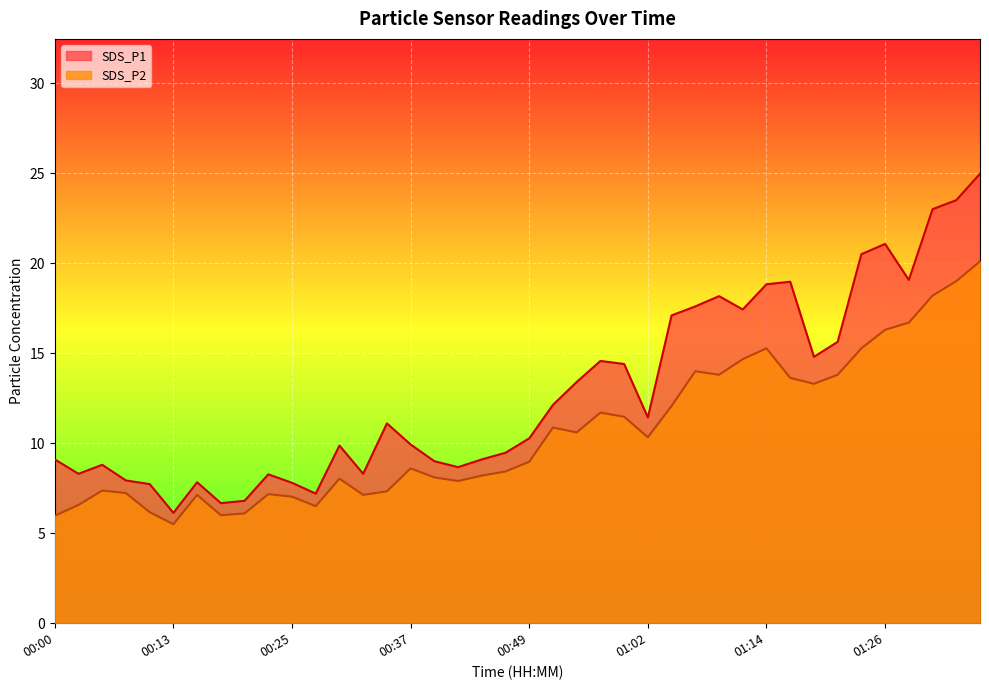

What is the difference between the second highest and minimum values in the SDS_P2 series?

13.5